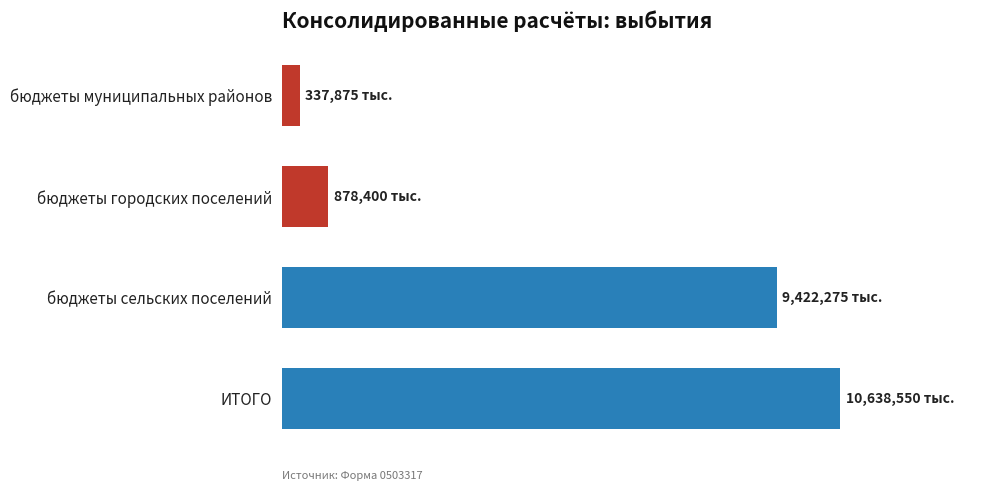

Does the chart contain any negative values?

No